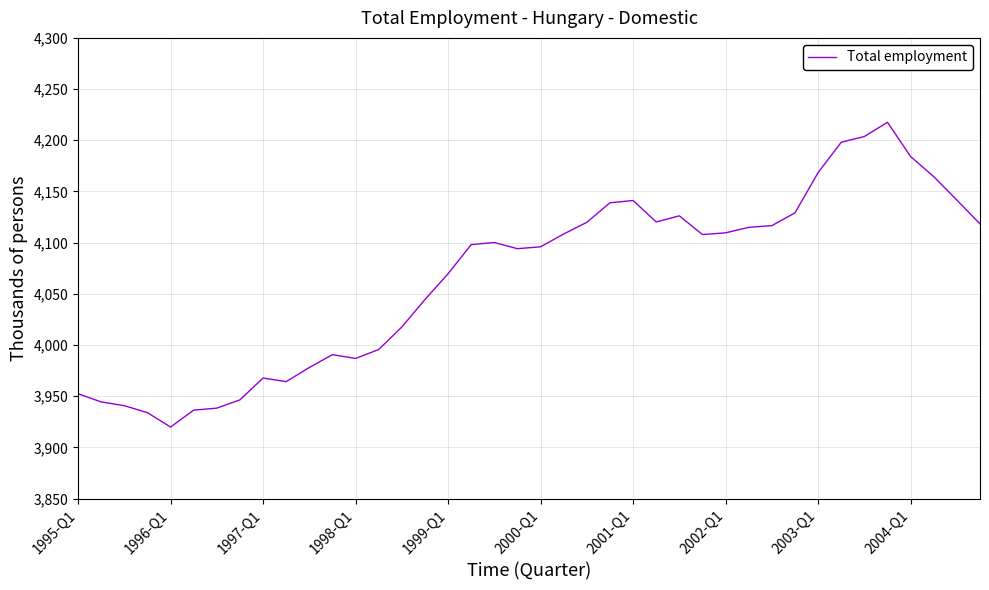

What is the difference between the second highest and second lowest values?

269.7